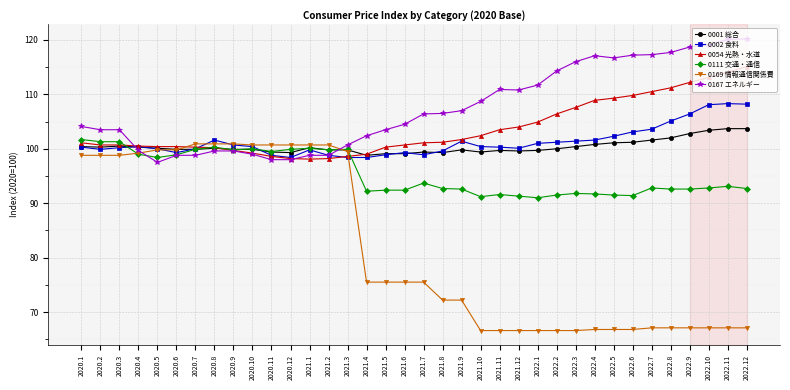

What is the difference between the maximum and minimum values in the 0167 エネルギー series?

22.7